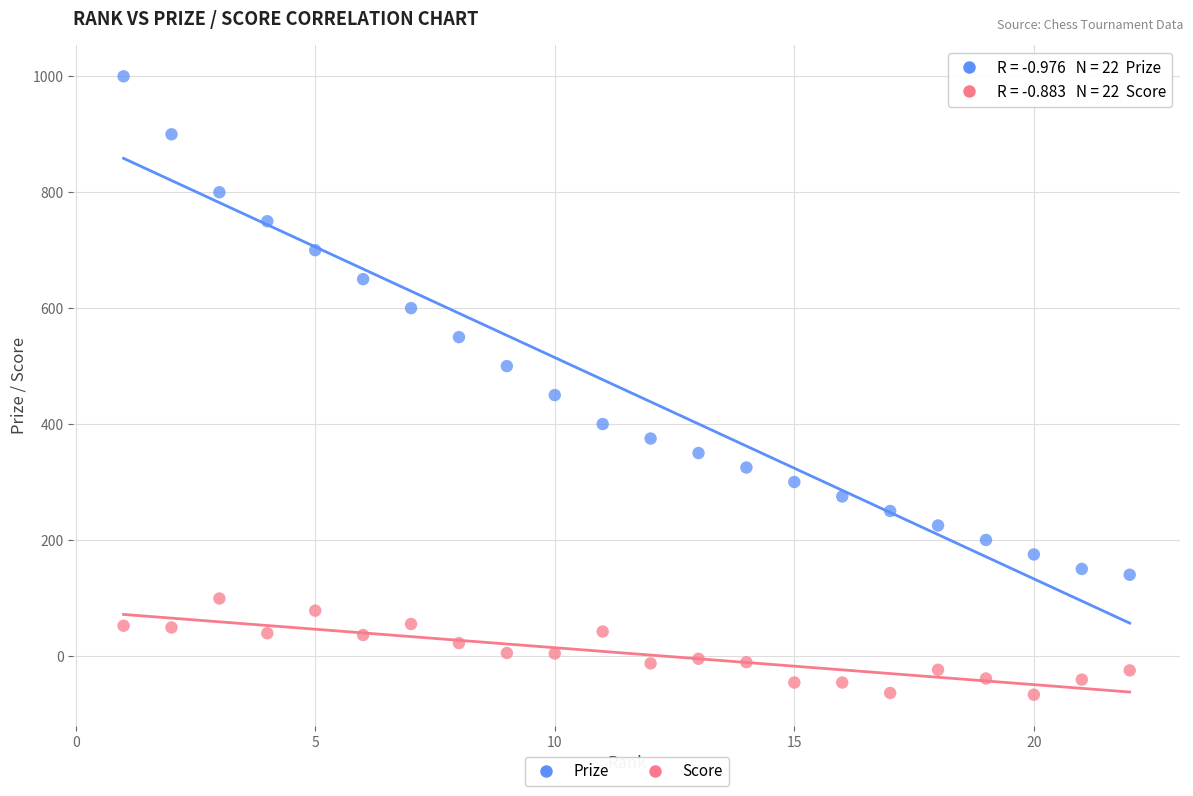

Which series contains the highest Y value?

Prize